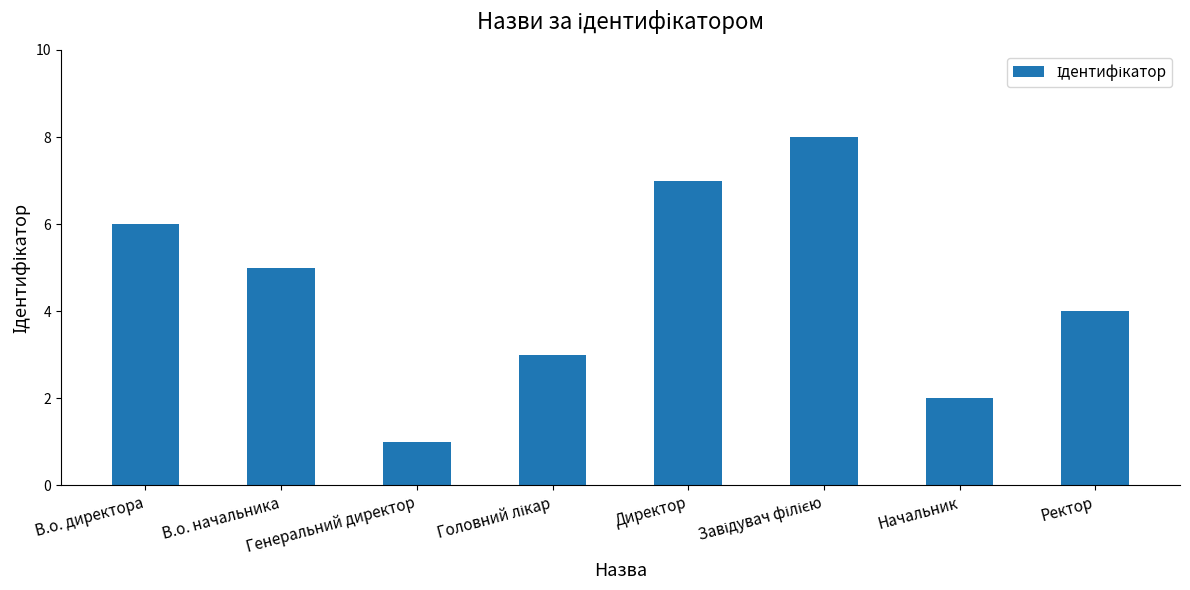

What is the sum of all values?

36